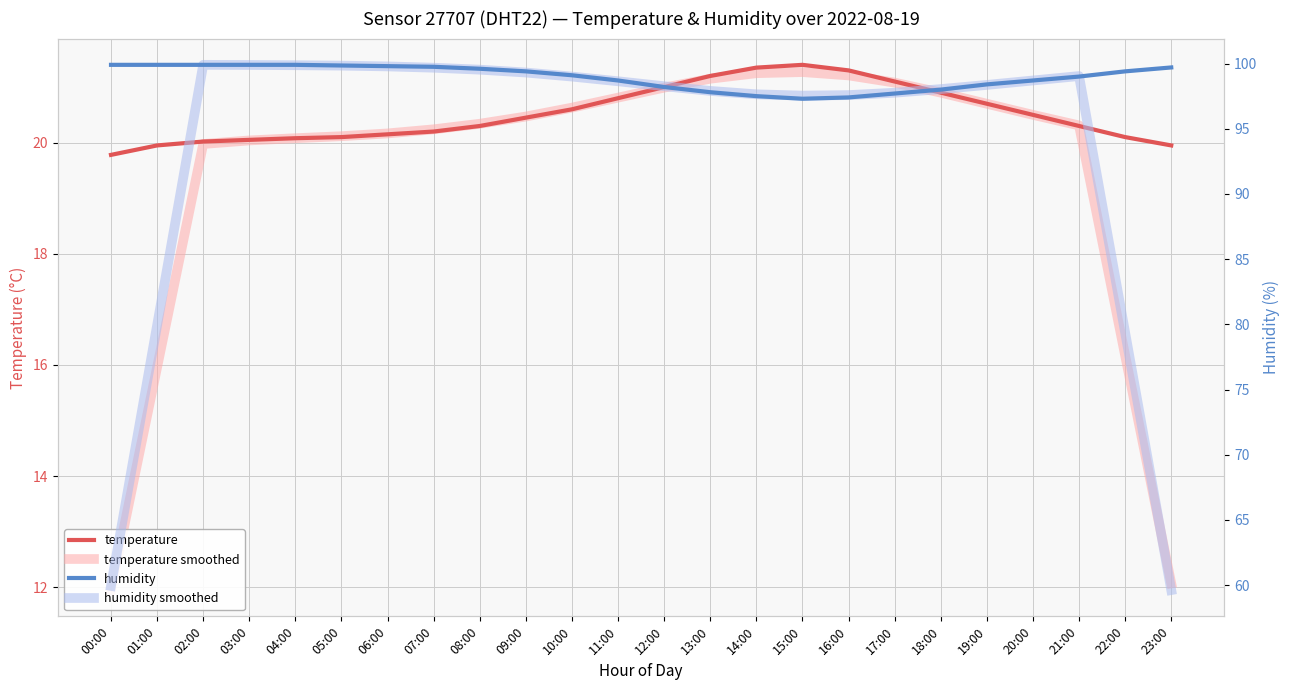

How many interior local peaks does the temperature series have?

1